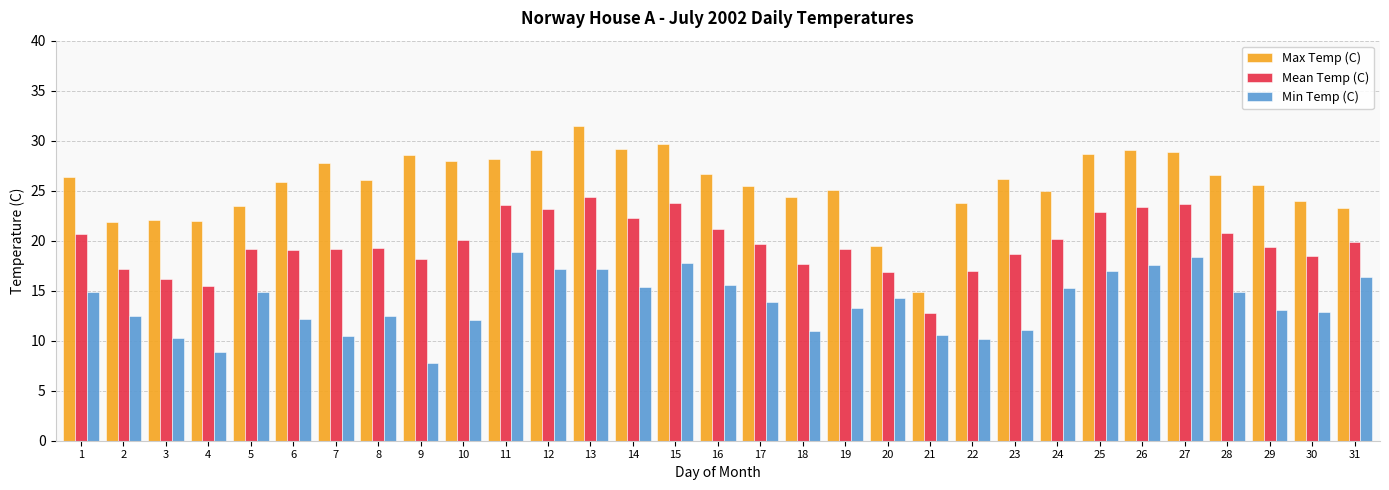

At 2, list the series in order from largest to smallest.

Max Temp (C), Mean Temp (C), Min Temp (C)